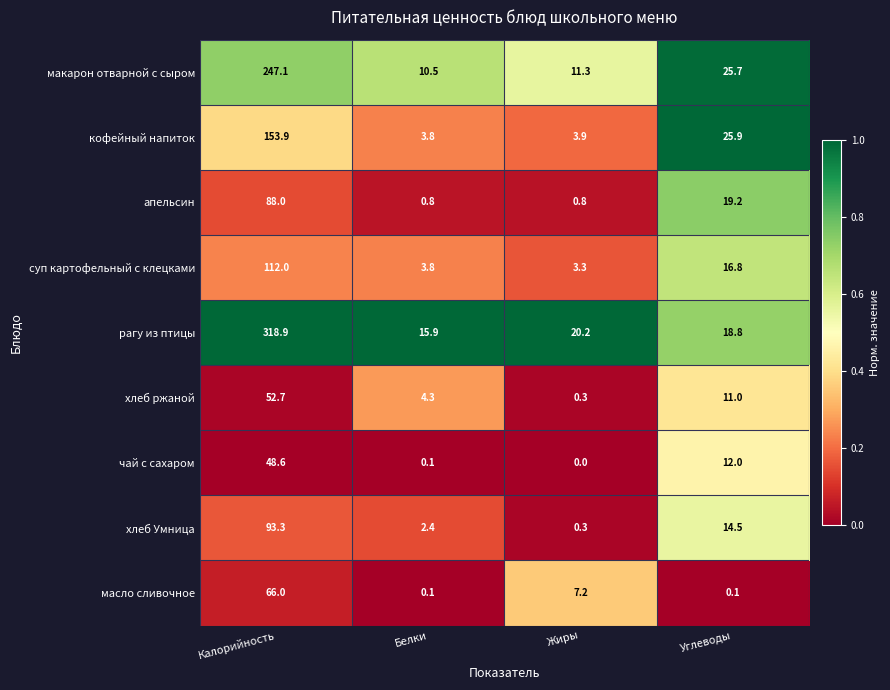

What is the total value across all series at Калорийность?

1180.5